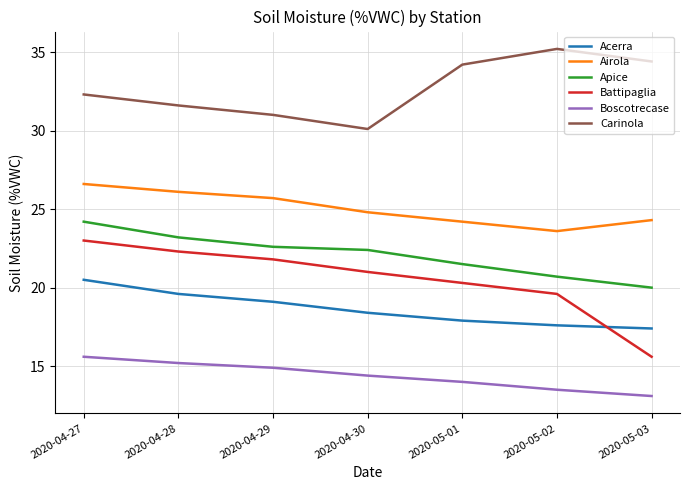

Count the number of data series in this chart.

6